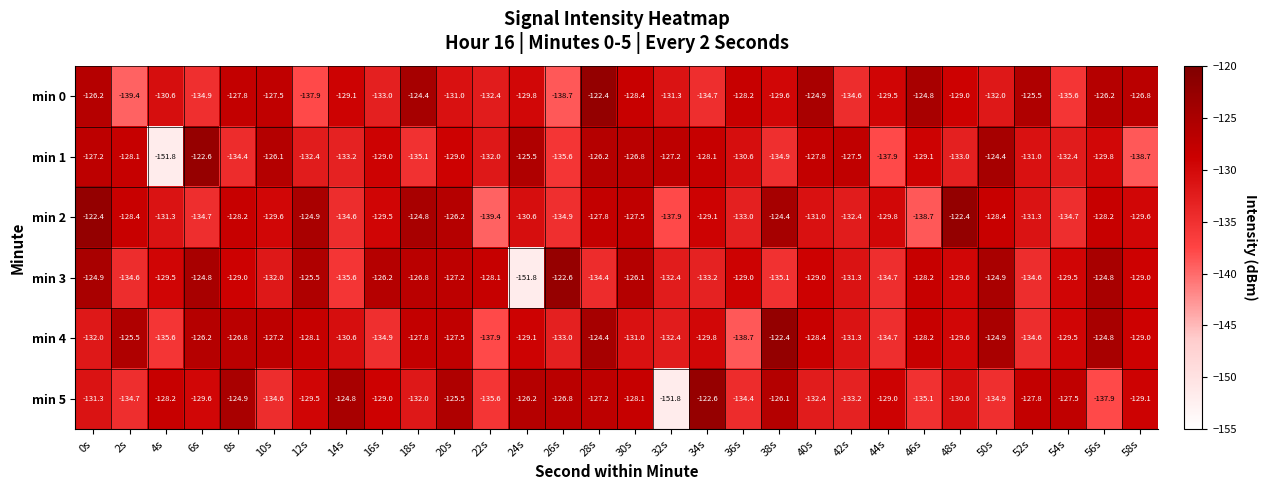

What is the sum of all min 4 values?

-3895.9